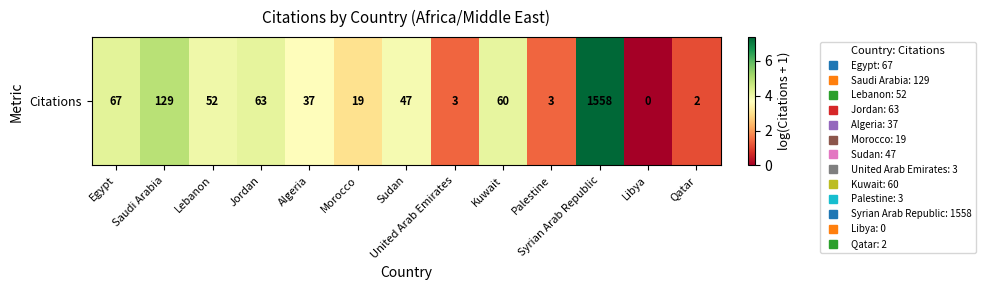

At which label does the data first exceed 3?

Egypt